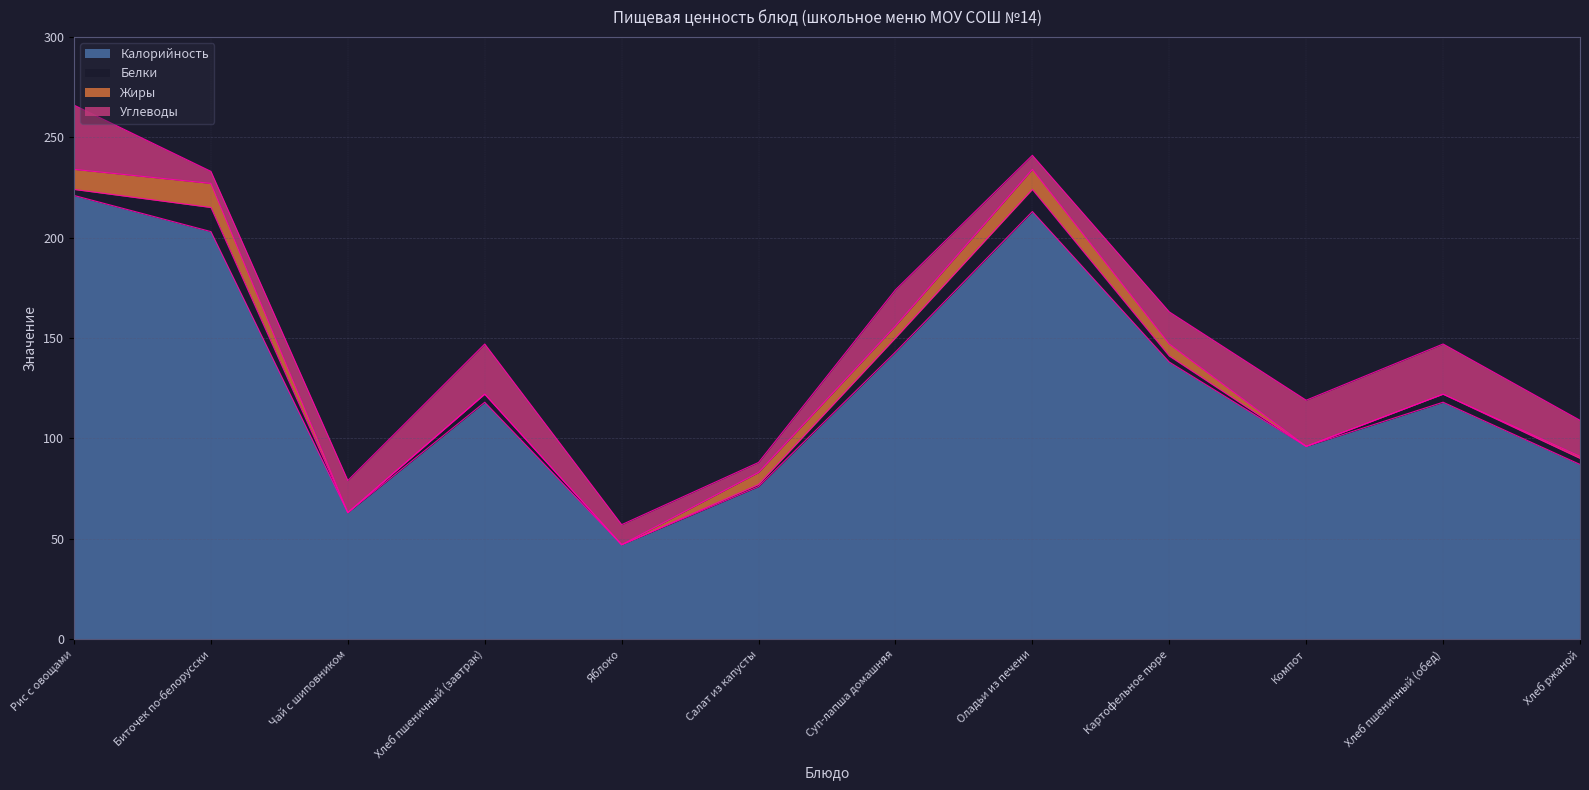

Which label corresponds to the largest value in the chart?

Рис с овощами